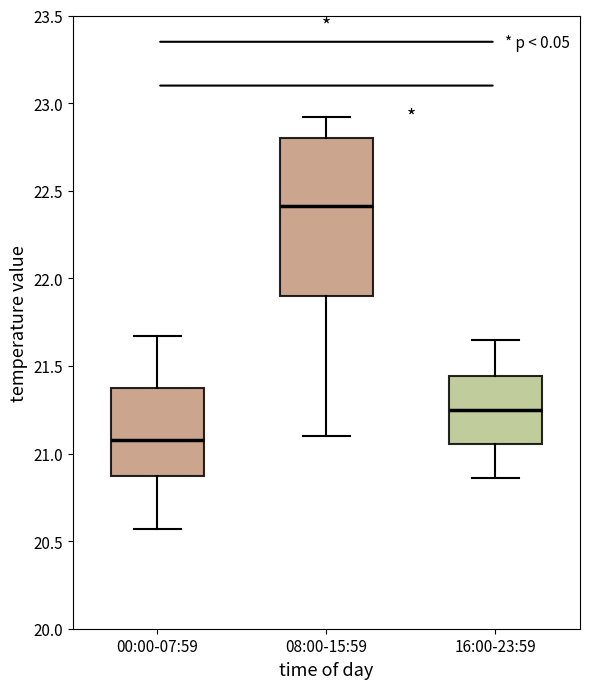

Reading left to right, read every box against the y-axis: the position of its median line, the range the box covers, and the ends of its whiskers. The values are not printed on the chart, so give them approximately, as read against the axis.

00:00-07:59: median 21.10, box 20.85 to 21.40, whiskers 20.55 to 21.65
08:00-15:59: median 22.40, box 21.90 to 22.80, whiskers 21.10 to 22.90
16:00-23:59: median 21.25, box 21.05 to 21.45, whiskers 20.85 to 21.65